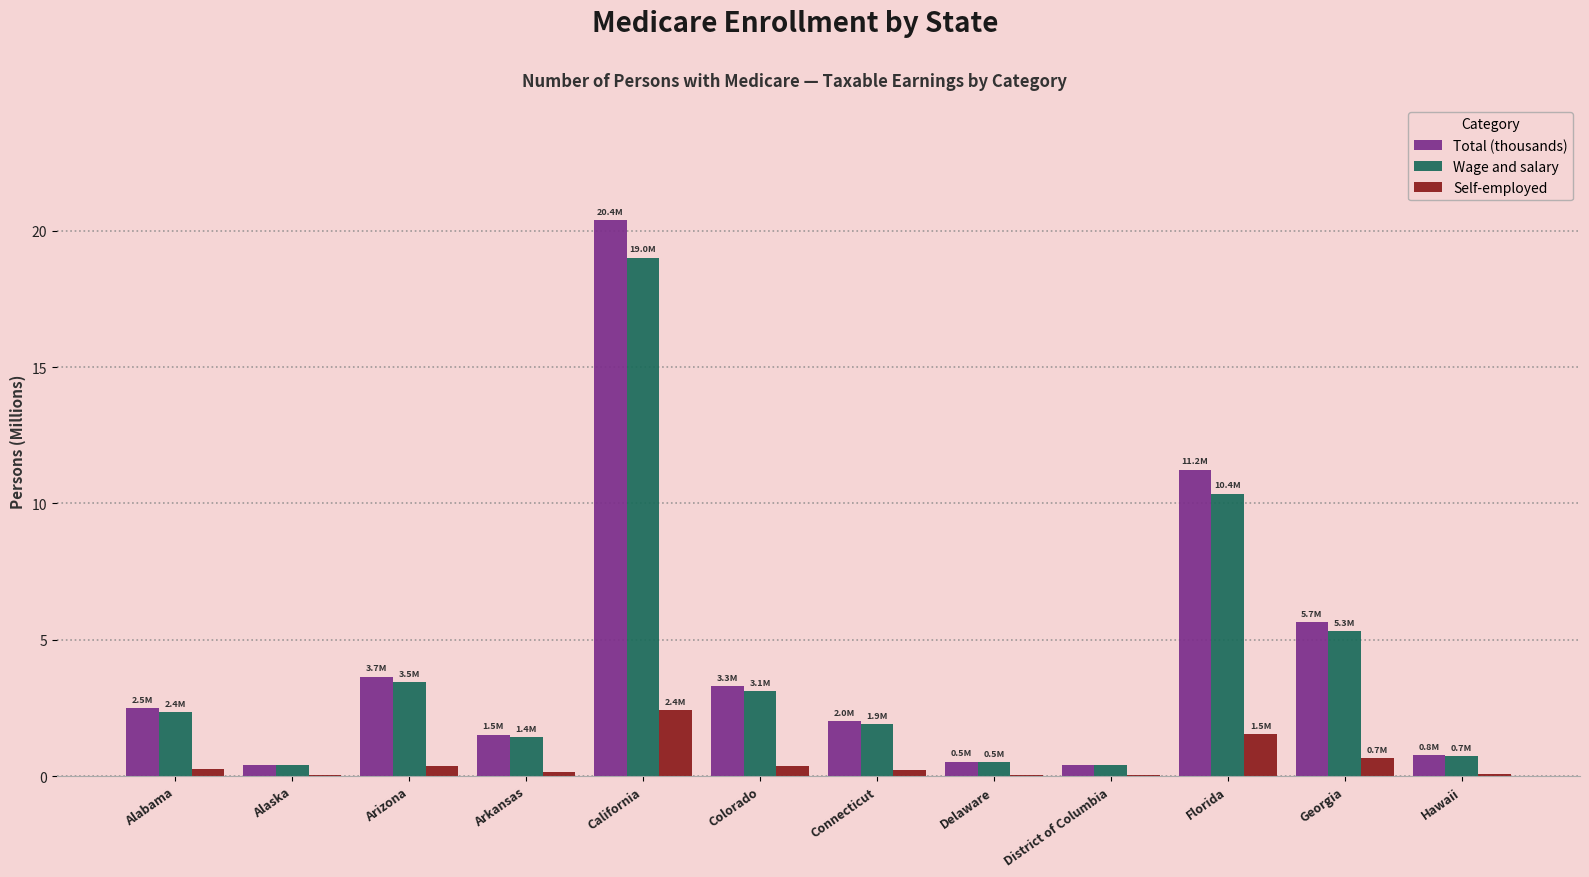

The Total (thousands) series shows 11.2 at Florida. True or false?

True